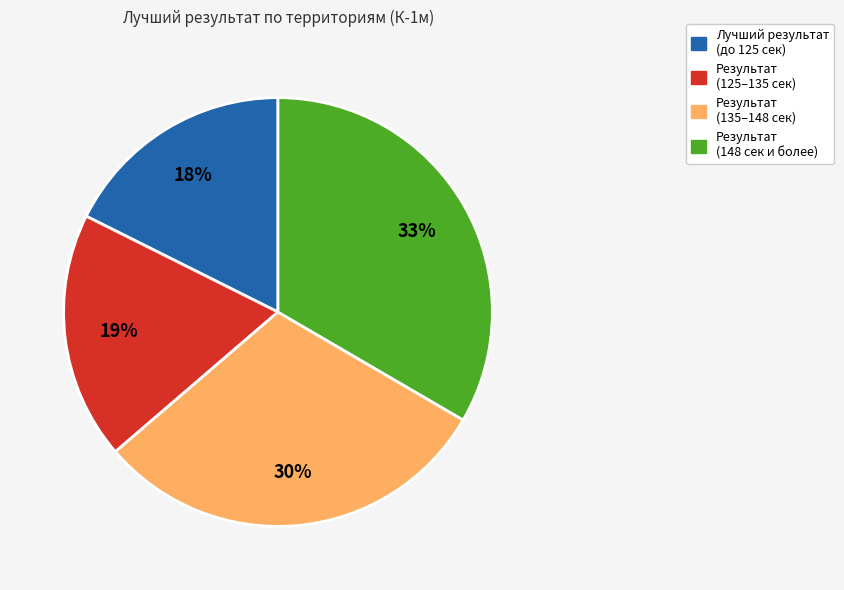

Rank the categories by value from highest to lowest.

Результат (148 сек и более), Результат (135–148 сек), Результат (125–135 сек), Лучший результат (до 125 сек)